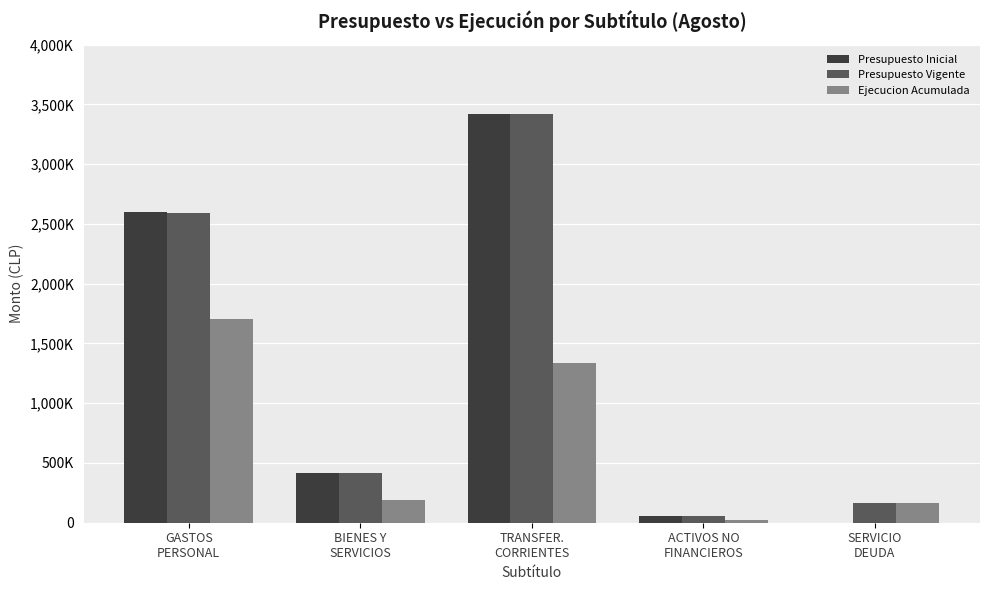

What is the label of the 5th bar from the left?

SERVICIO
DEUDA